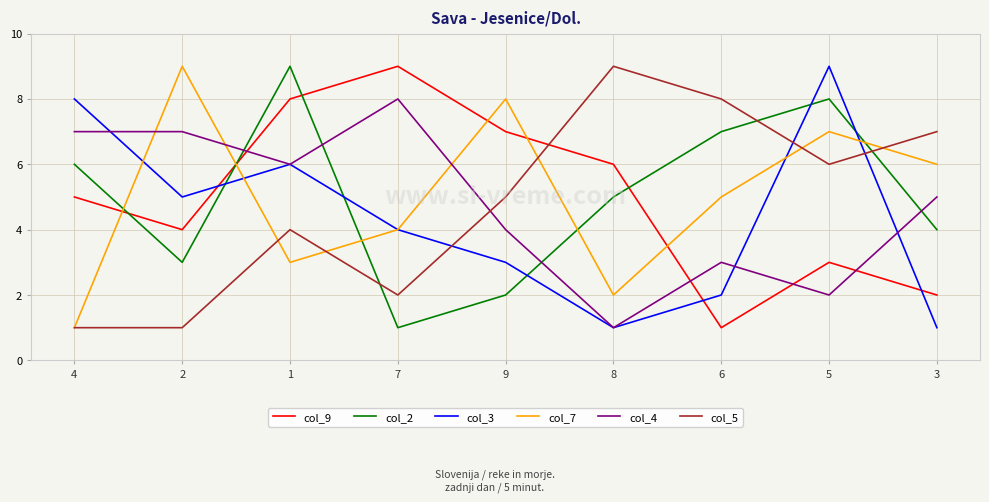

What is the greatest value displayed?

9